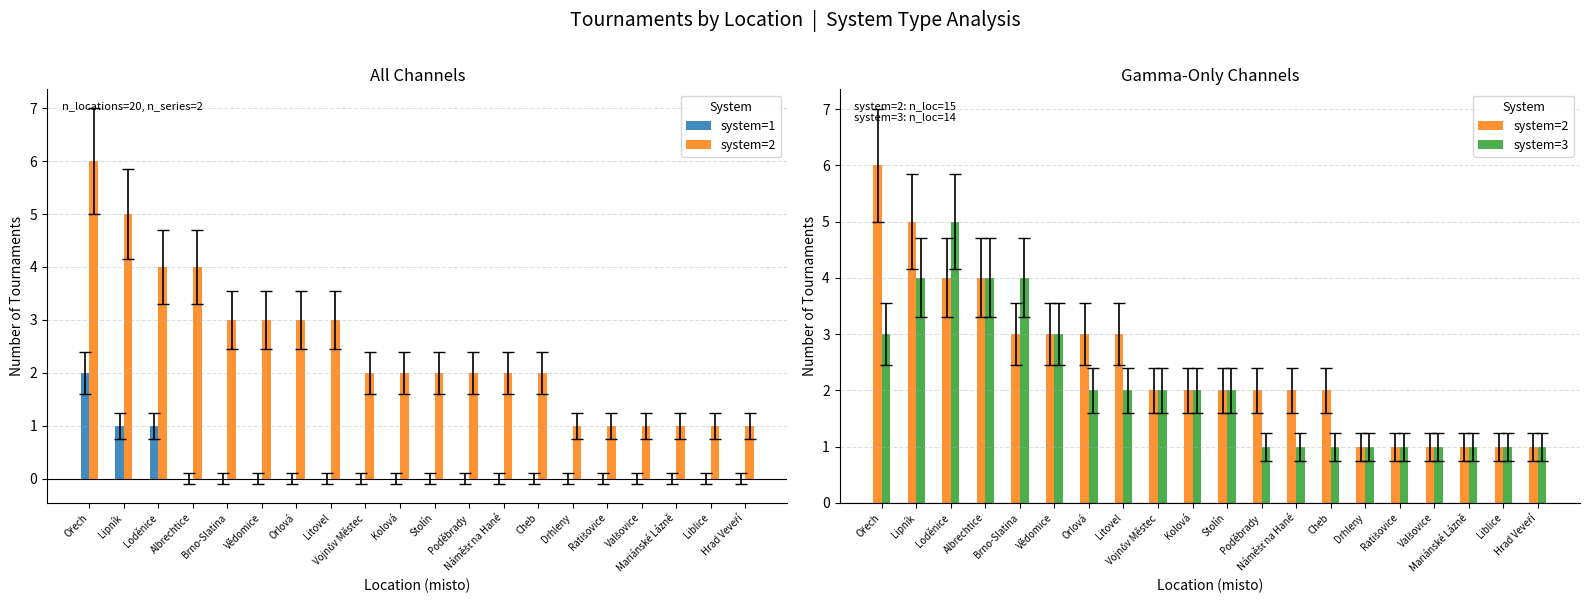

What is the label of the 14th bar from the right?

Orlová